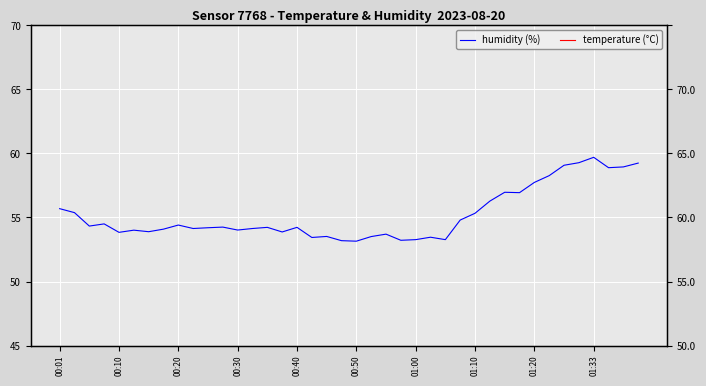

What is the average value of the humidity (%) series?

55.2